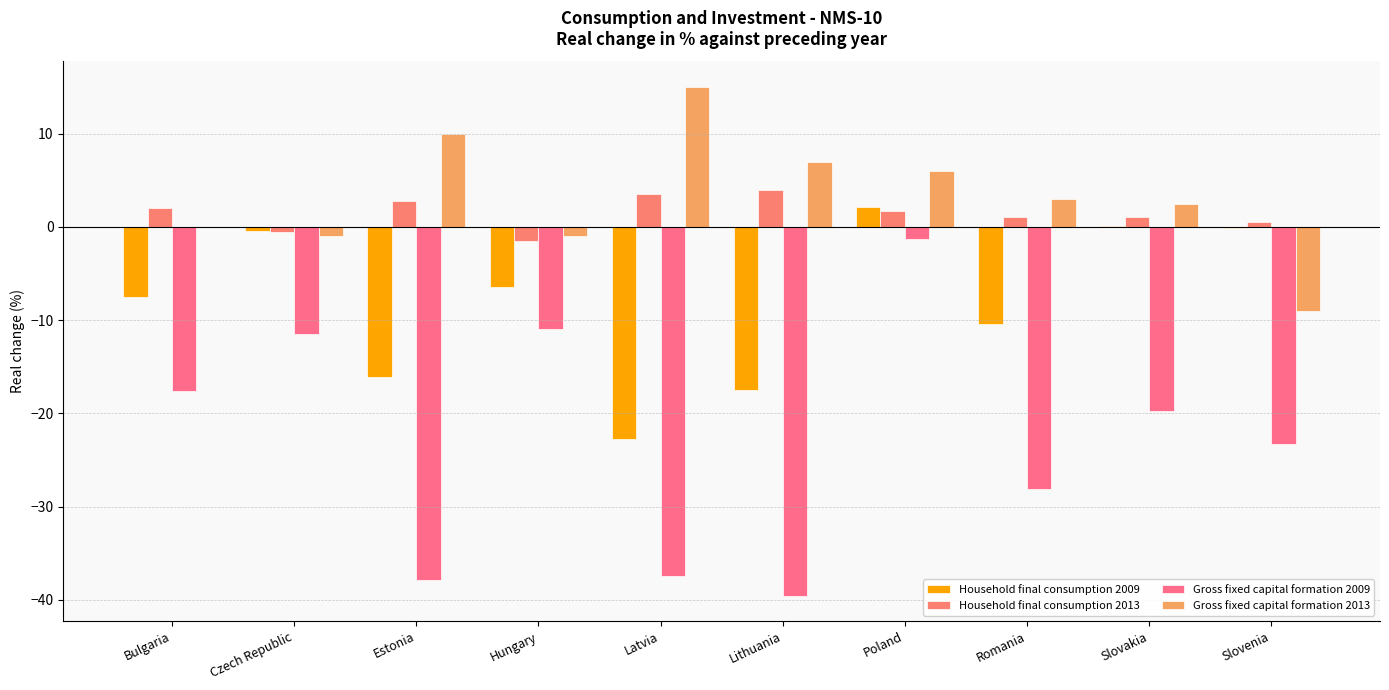

How many values in the Gross fixed capital formation 2009 series exceed -19?

4